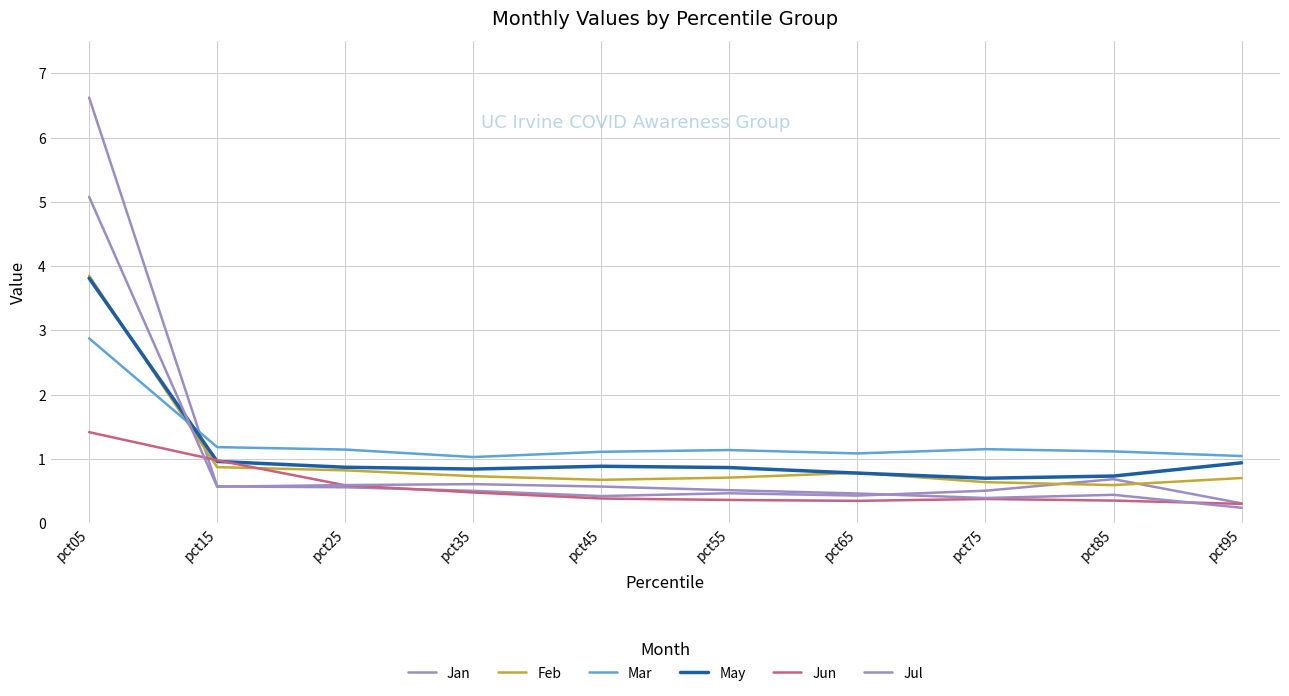

At which category does Jan reach its first local peak?

pct55